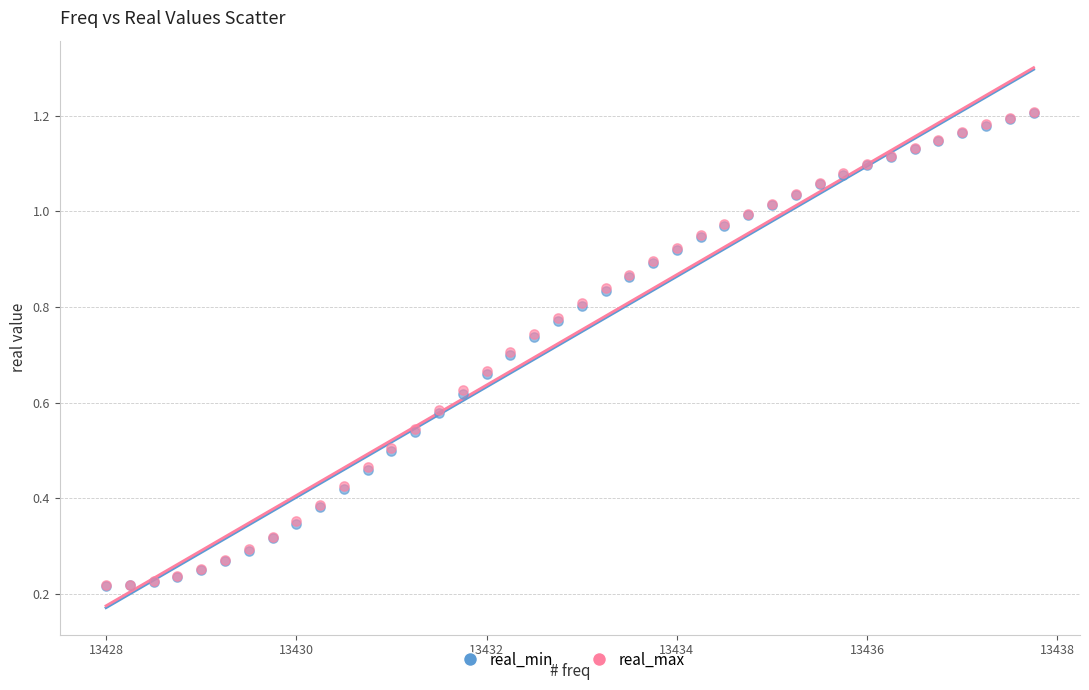

What are all the series names shown in the legend?

real_min, real_max